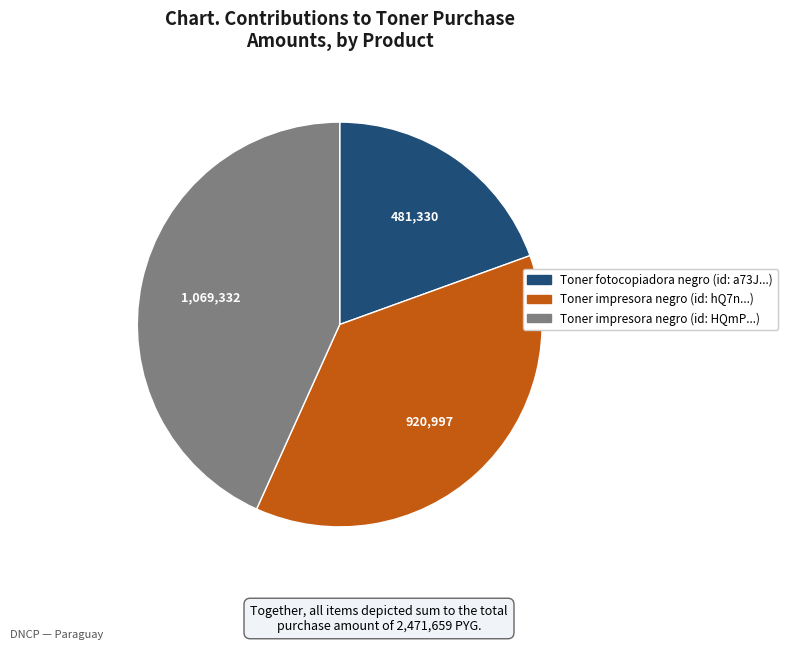

Is the sum of Toner impresora negro (id: HQmP...) and Toner fotocopiadora negro (id: a73J...) greater than half?

Yes